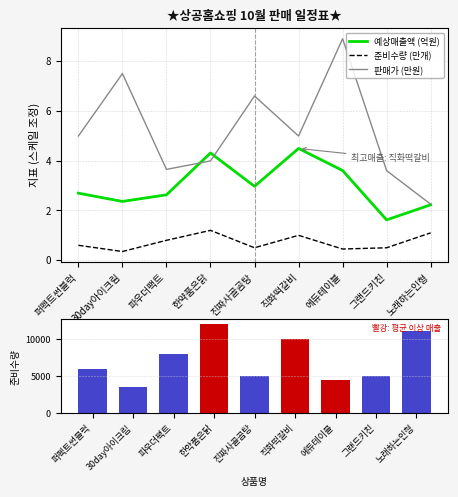

The value of 예상매출액 (억원) at 노래하는인형 is 1.1. True or false?

False